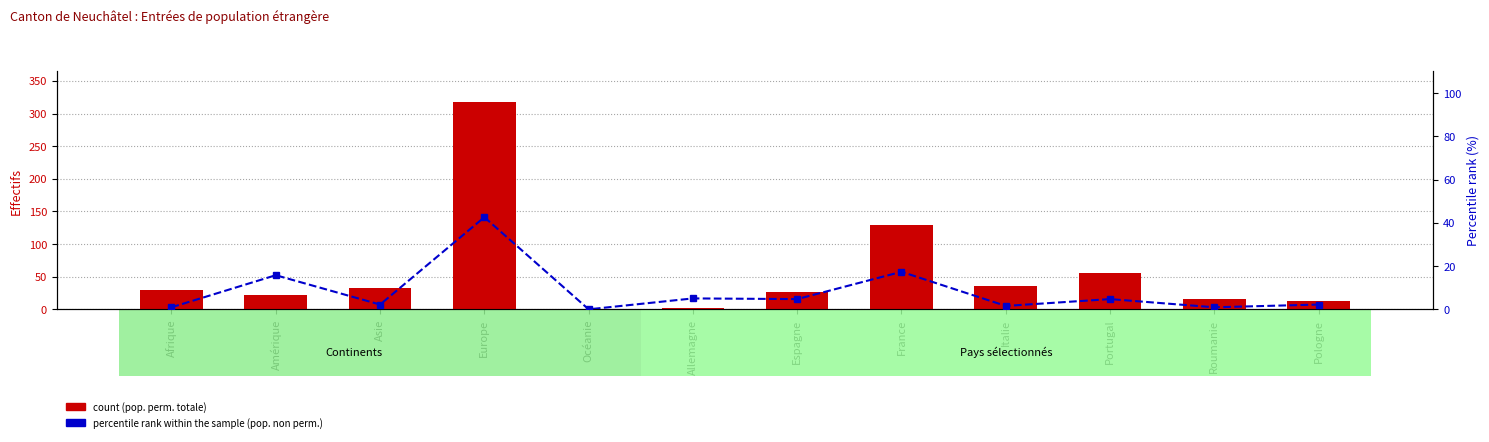

Where is percentile rank within the sample nearest to the value 21?

France